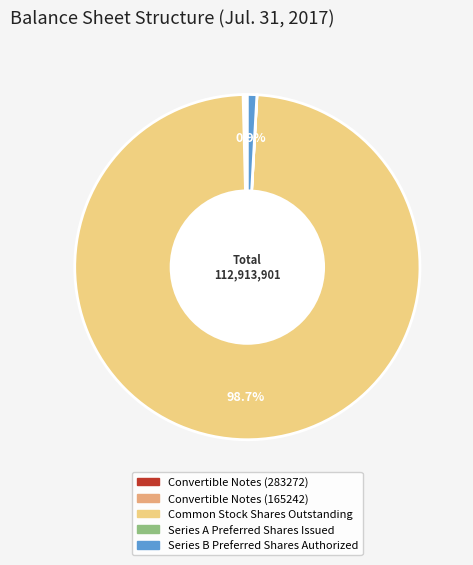

What is the majority slice?

Common Stock Shares Outstanding